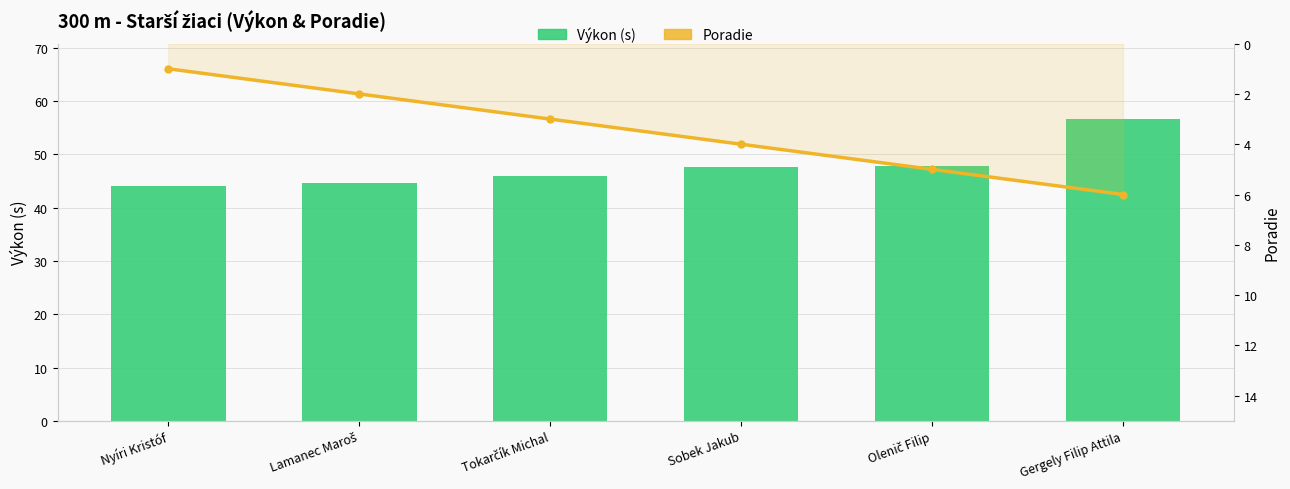

What is the label of the 2nd bar from the left?

Lamanec Maroš